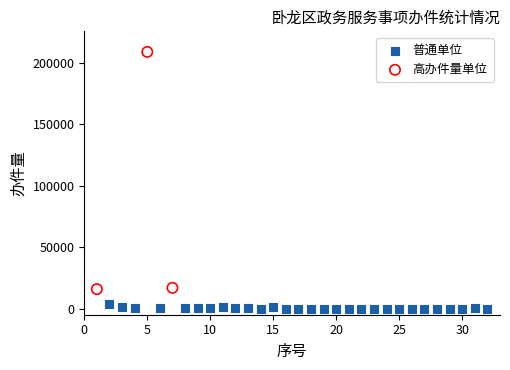

Which series has the widest spread of Y values?

高办件量单位